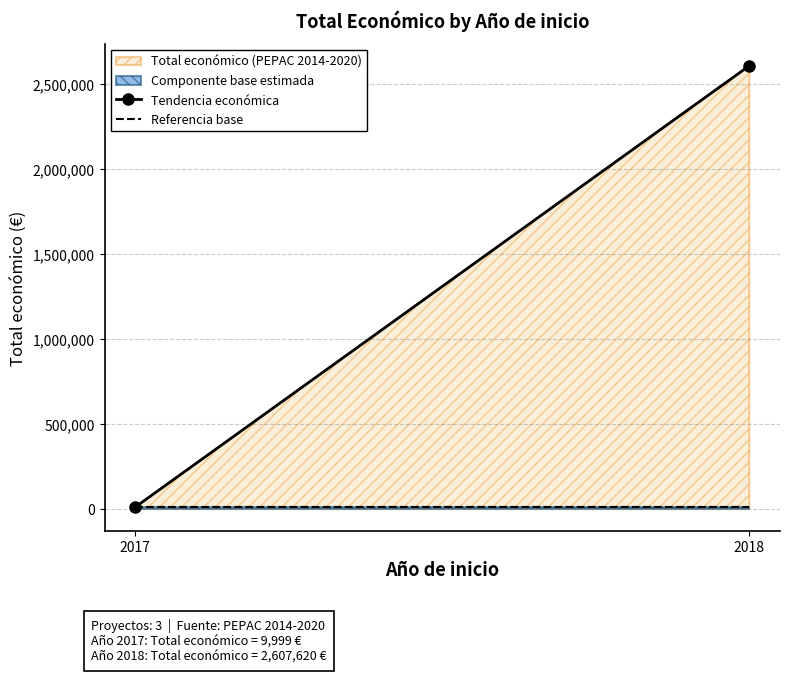

At which category is the sum across all series the highest?

2018